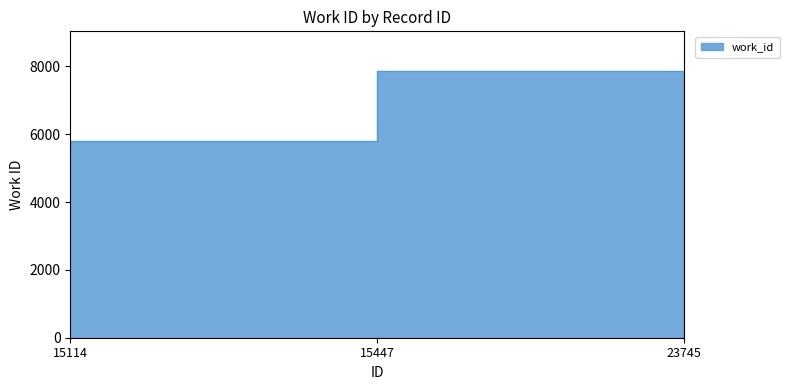

Reading left to right, what are all the values shown in this chart?

15114=5658	15447=5791	23745=7858